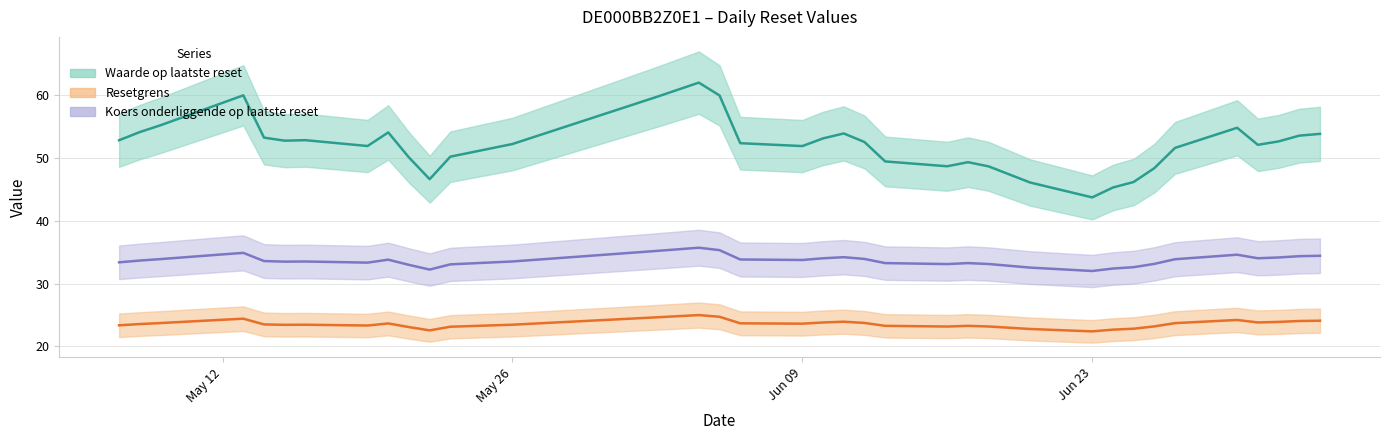

Which category has the highest value across all series?

2025-06-04